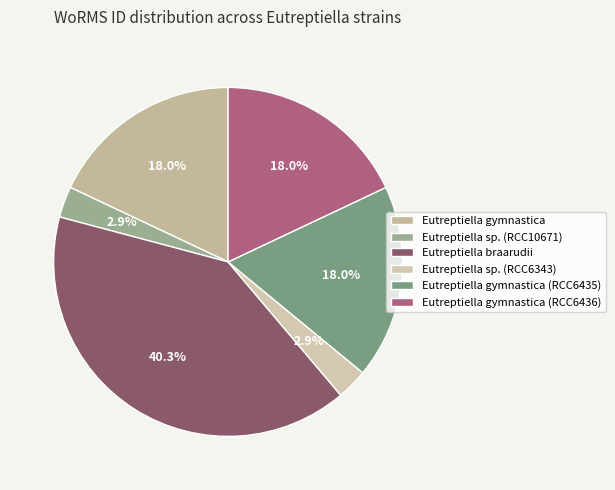

How many slices are in this pie chart?

6